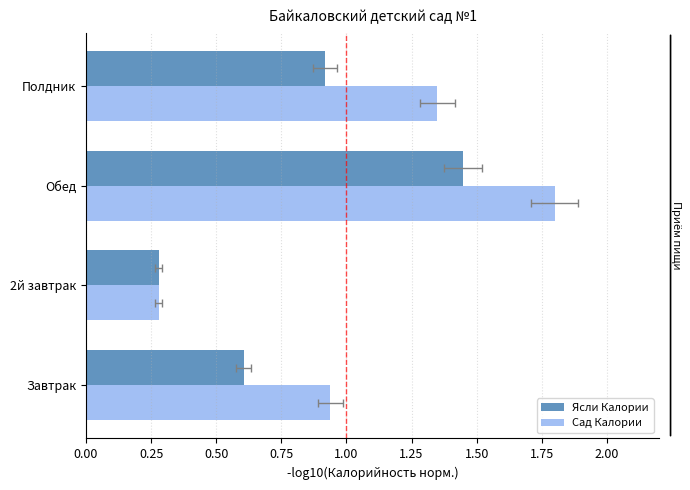

What is the sum of all Сад Калории values?

4.4